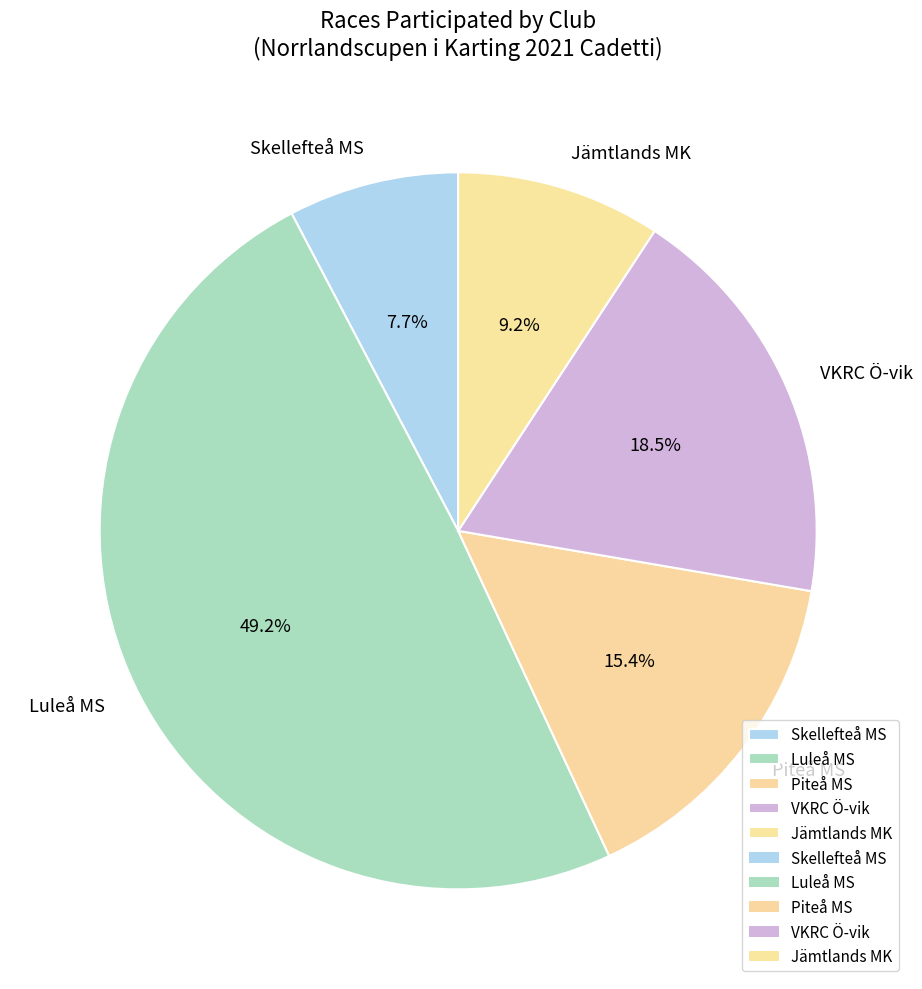

How much of the chart is everything except Piteå MS?

84.6%